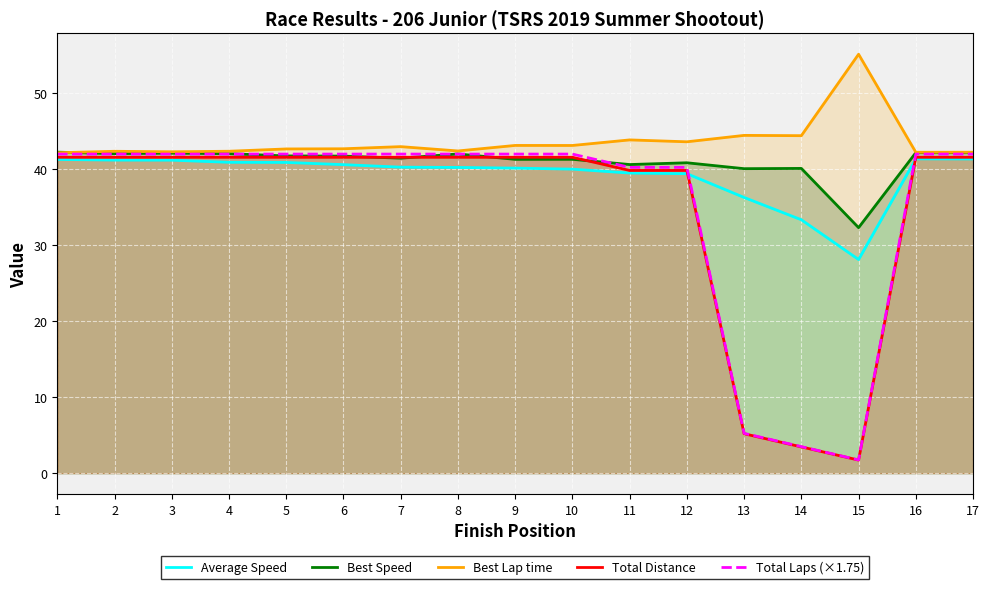

How many intersections are there between Best Speed and Total Distance?

4